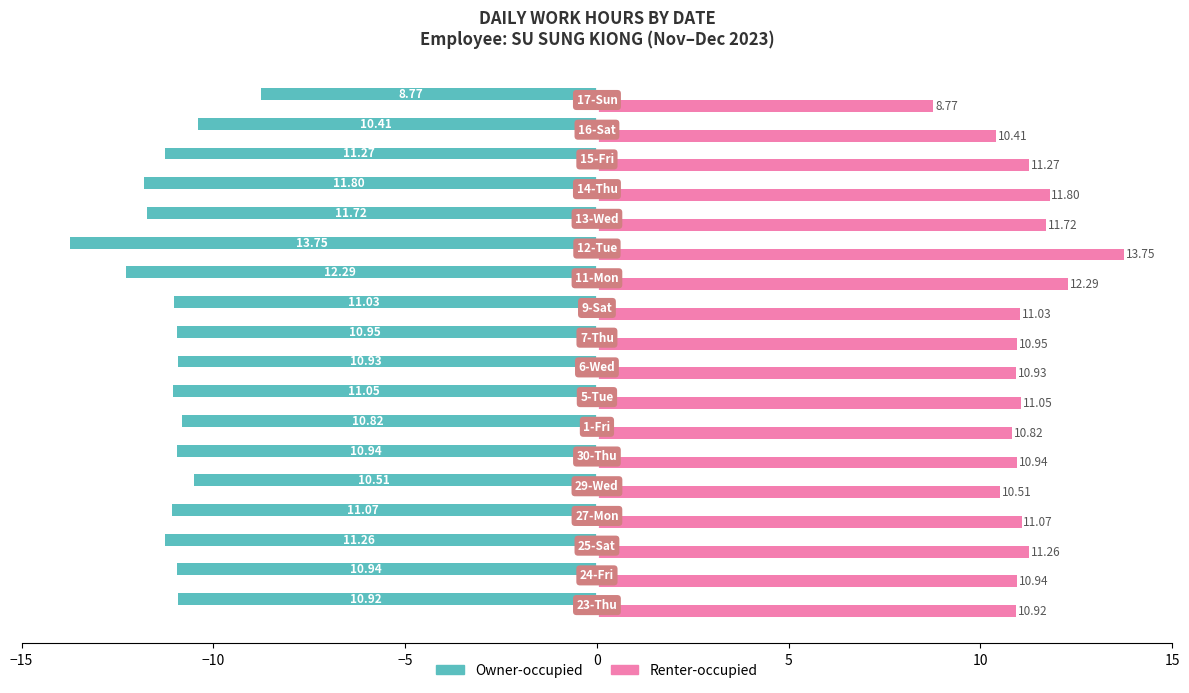

What is the sum of all Owner-occupied values?

-200.4